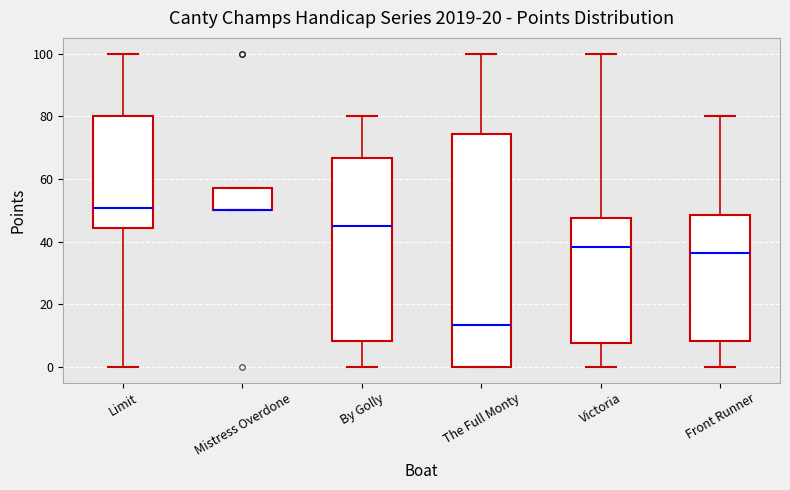

Reading left to right, read every box against the y-axis: the position of its median line, the range the box covers, and the ends of its whiskers. The values are not printed on the chart, so give them approximately, as read against the axis.

Limit: median 50, box 44 to 80, whiskers 0 to 100
Mistress Overdone: median 50 (drawn on the box's lower edge), box 50 to 58, whiskers 50 to 58
By Golly: median 46, box 8 to 66, whiskers 0 to 80
The Full Monty: median 14, box 0 to 74, whiskers 0 to 100
Victoria: median 38, box 8 to 48, whiskers 0 to 100
Front Runner: median 36, box 8 to 48, whiskers 0 to 80